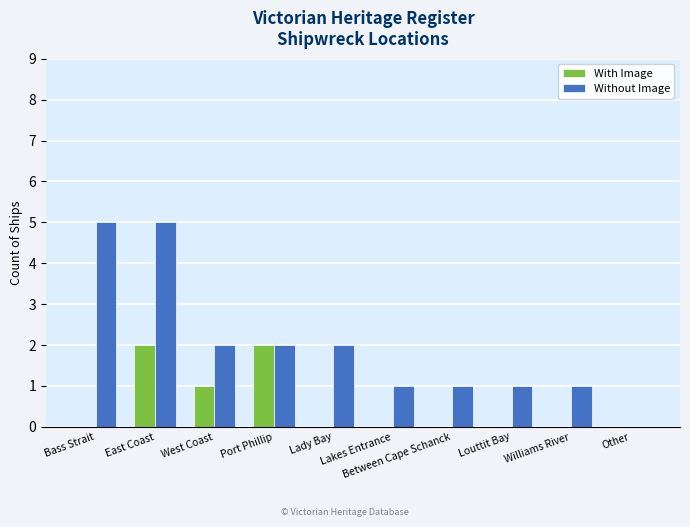

Which series has the largest total across all categories?

Without Image